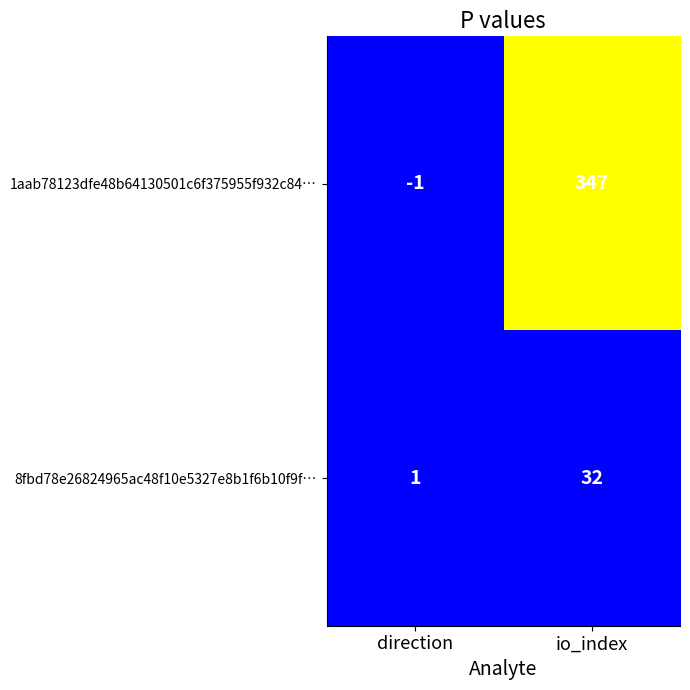

At which category does the chart reach its minimum across all series?

direction